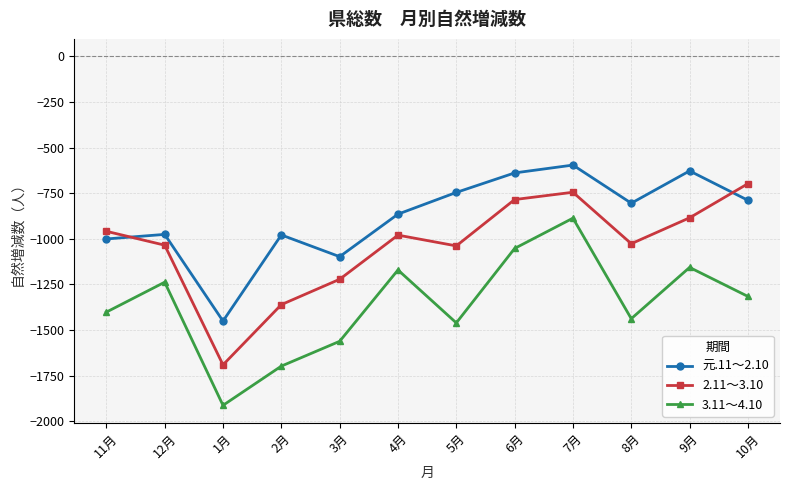

What is the label of the 4th point from the left?

2月